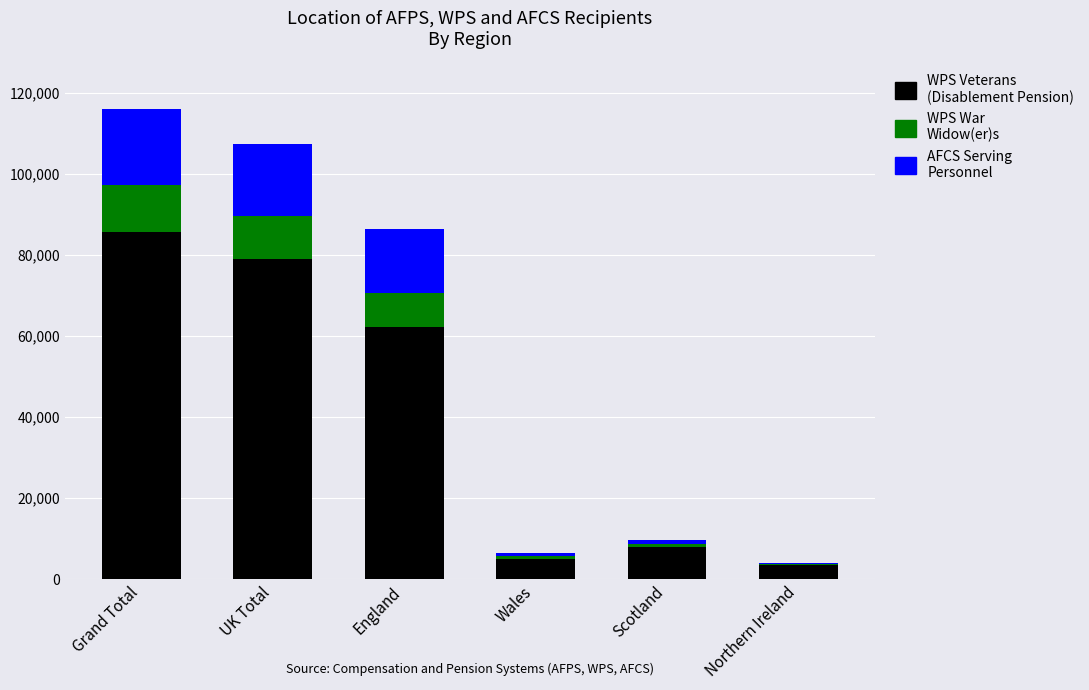

At which category is the sum across all series the highest?

Grand Total